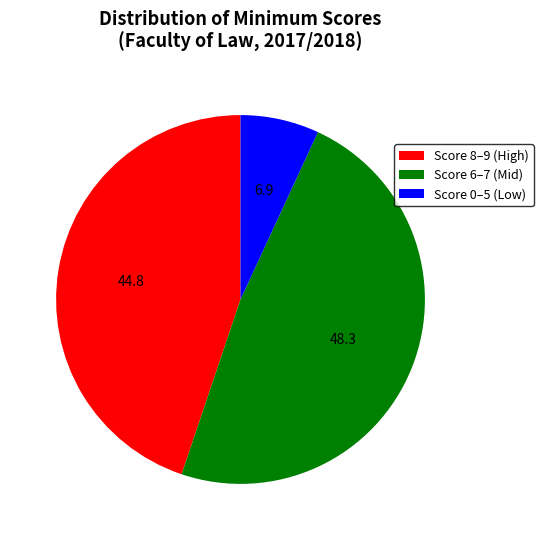

Do Score 6–7 (Mid) and Score 8–9 (High) together represent more than half of the pie?

Yes